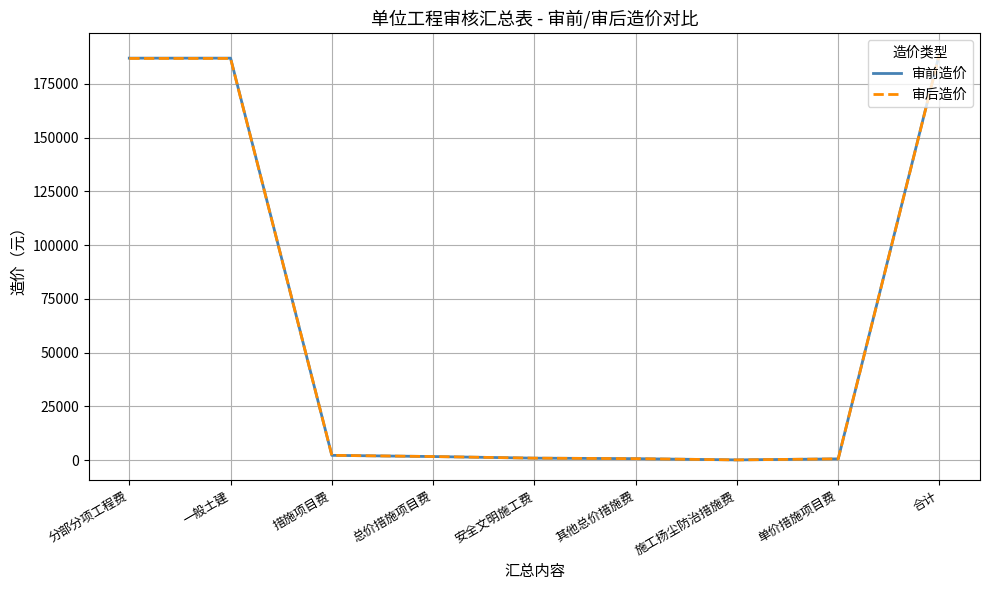

What is the highest value of the 审前造价 series?

189165